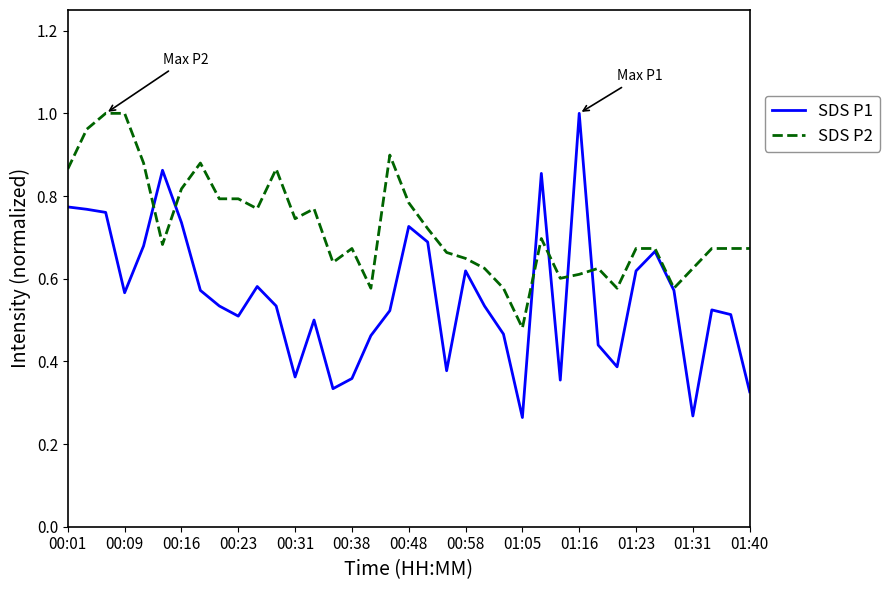

Which series has the largest total across all categories?

SDS P2